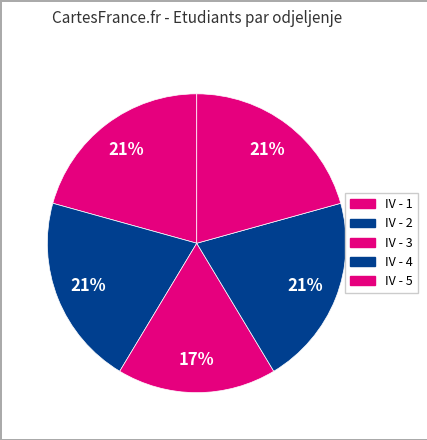

How many segments does this pie chart have?

5